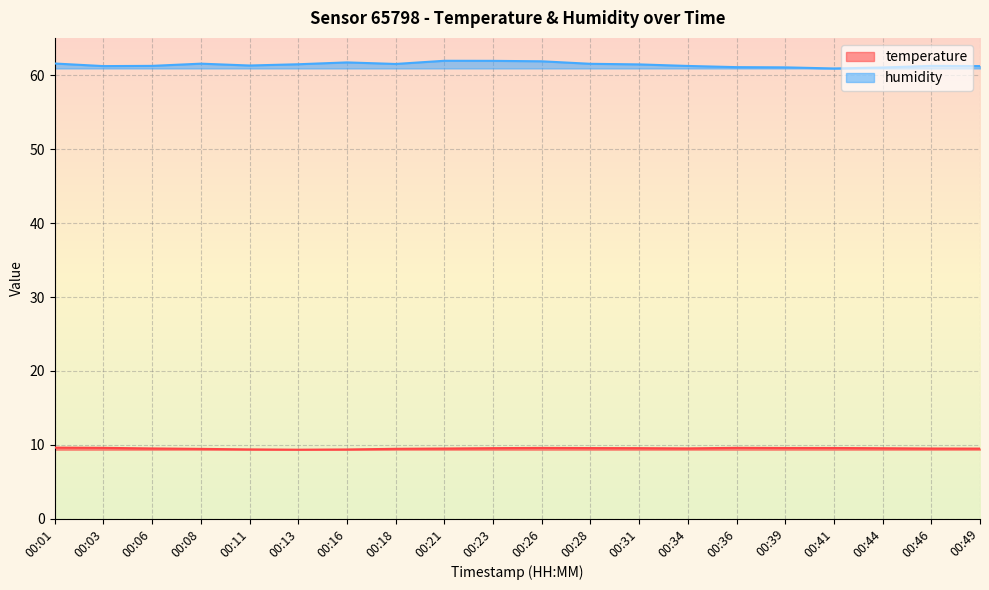

True or false: temperature and humidity intersect in this chart.

False